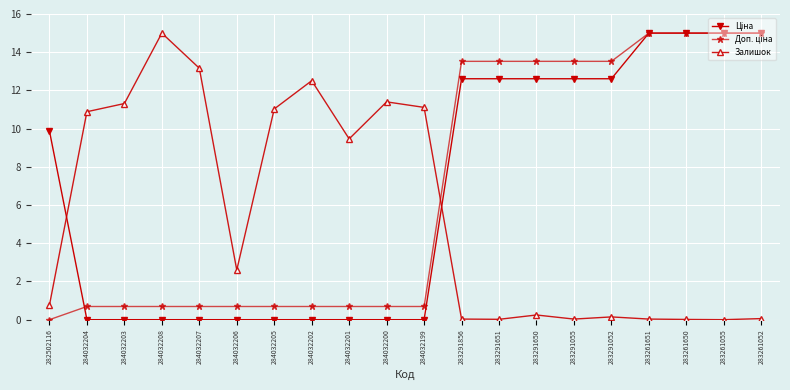

Count the number of categories in the chart.

20